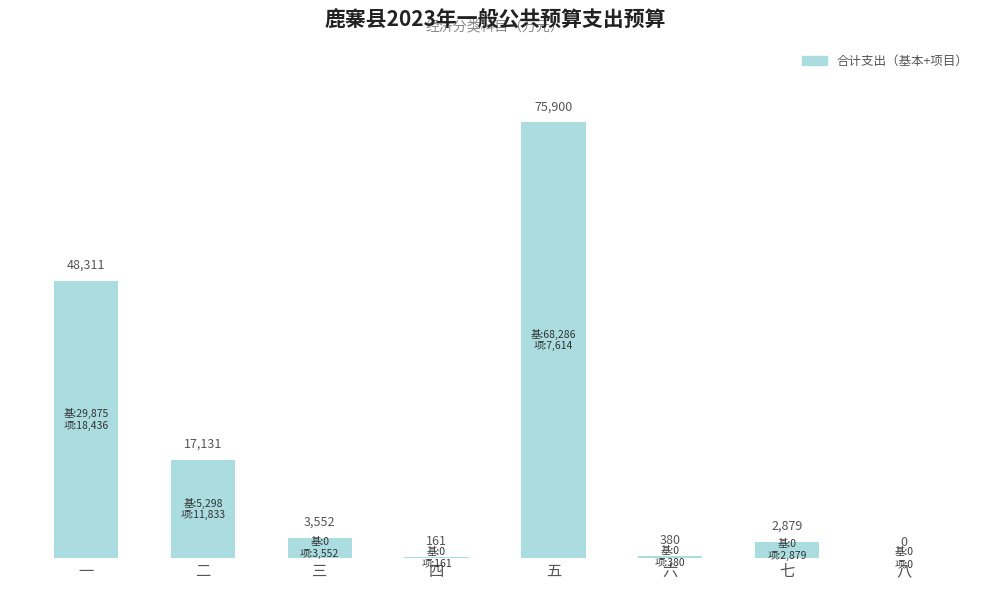

Reading left to right, extract all data points from this chart.

48311	17131	3552	161	75900	380	2879	0